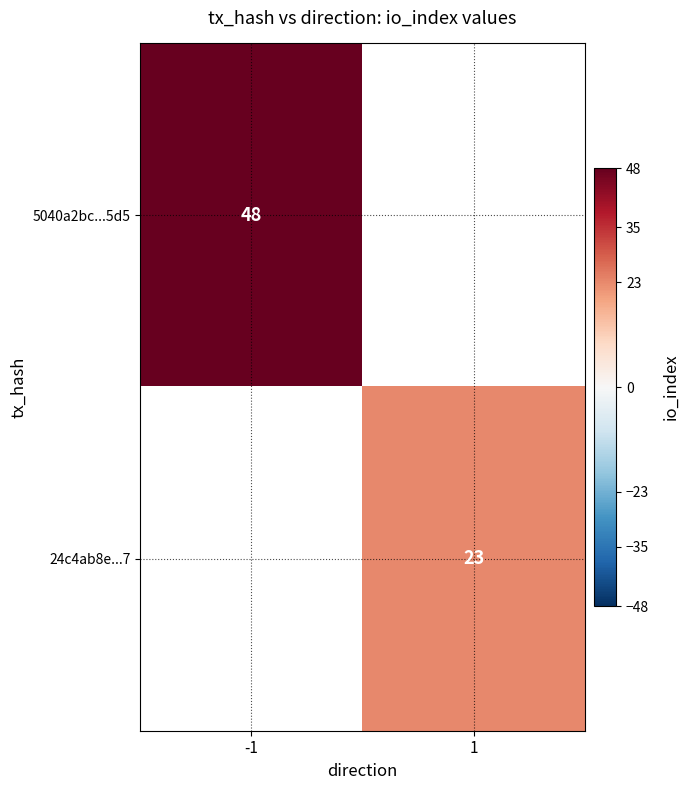

Is it true that 24c4ab8e...7 equals 23 at 1?

True